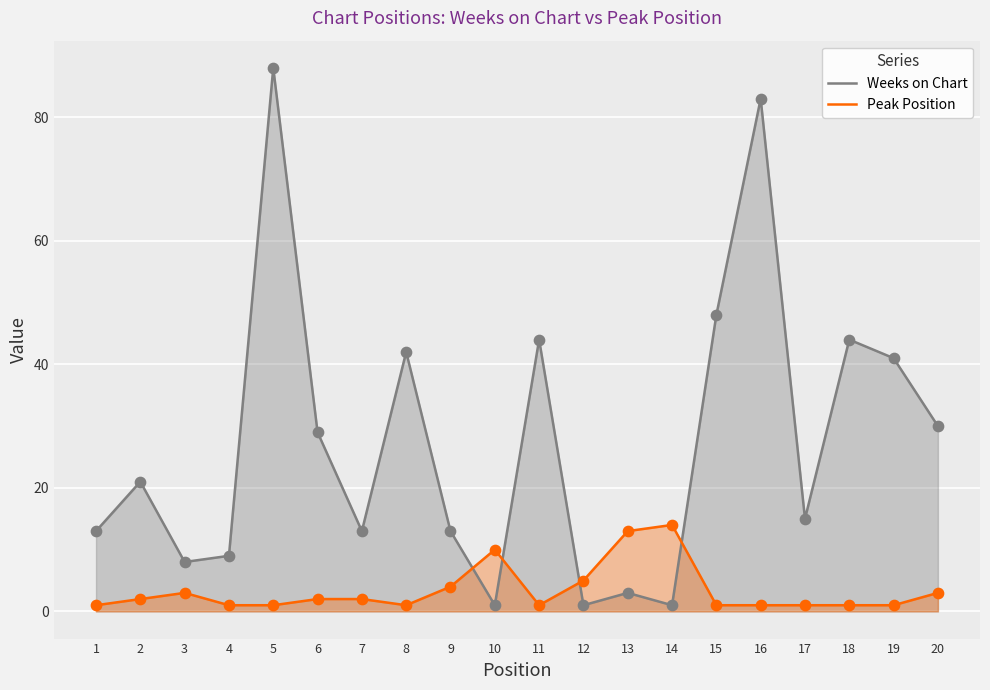

Which series reaches the maximum Y coordinate?

Weeks on Chart